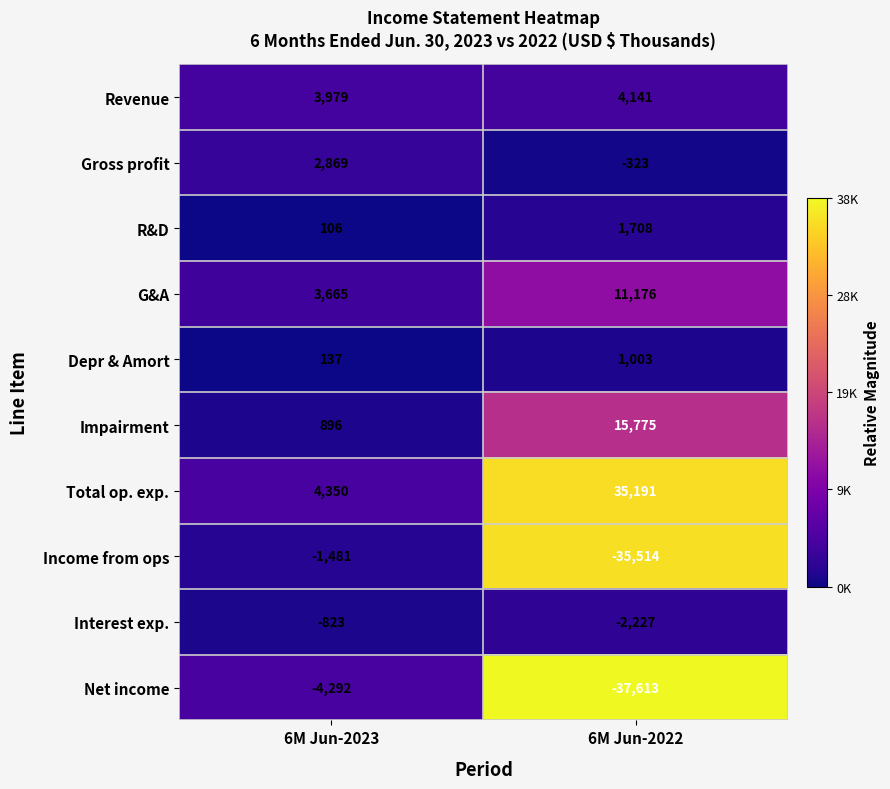

Read the R&D value at 6M Jun-2022, to the nearest 100.

1700